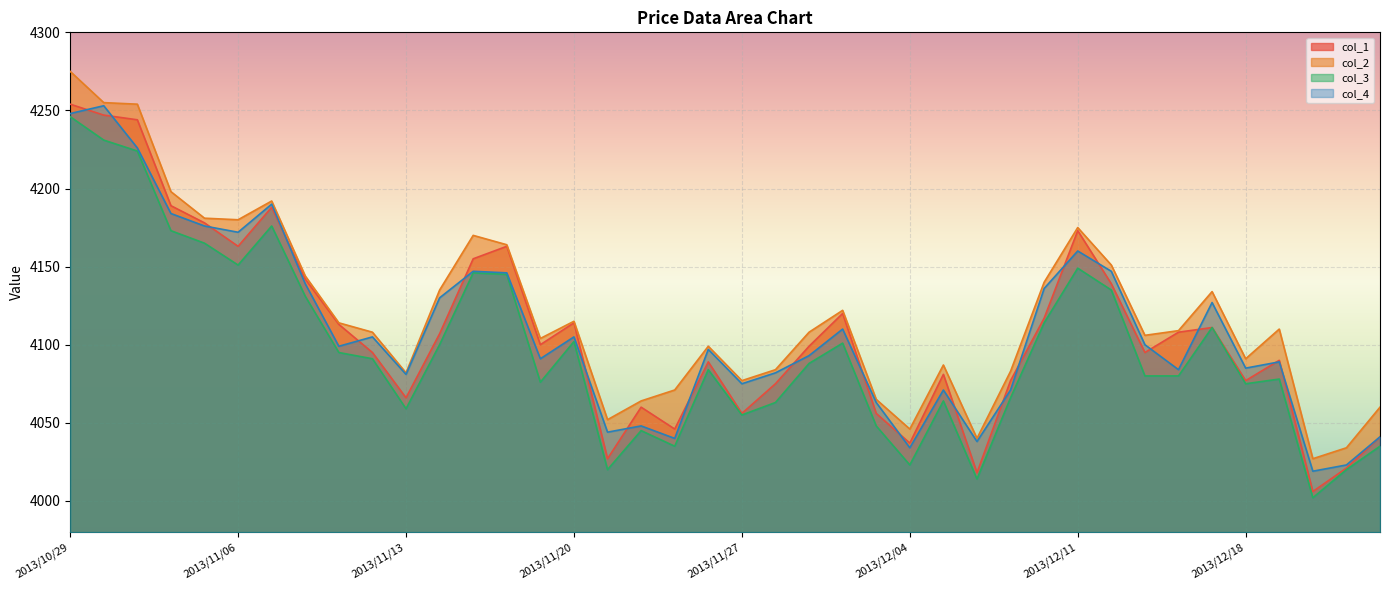

True or false: col_4 and col_2 cross at least once.

False